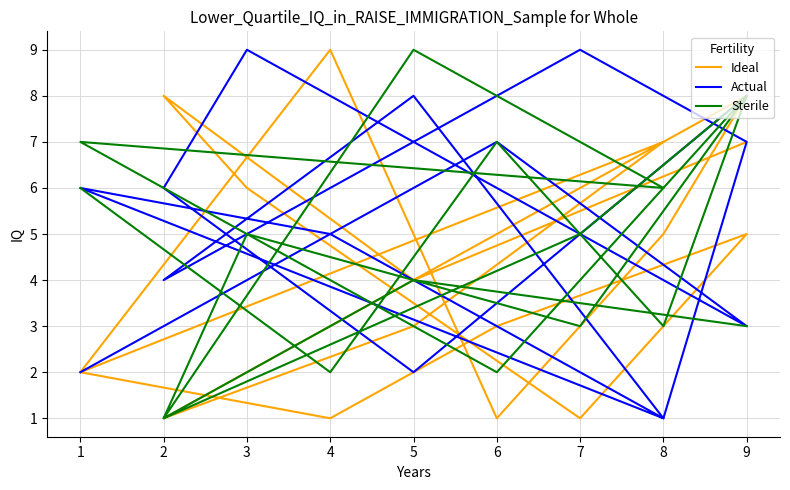

Where do Actual and Sterile first cross each other?

1 and 4